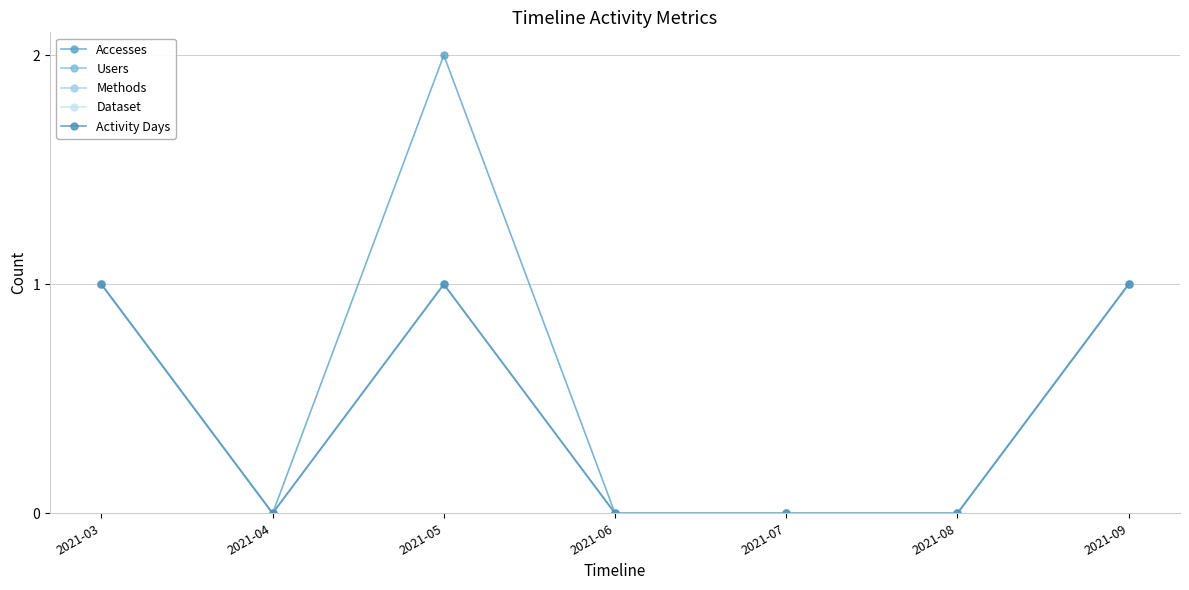

What is the maximum value shown in the chart?

2